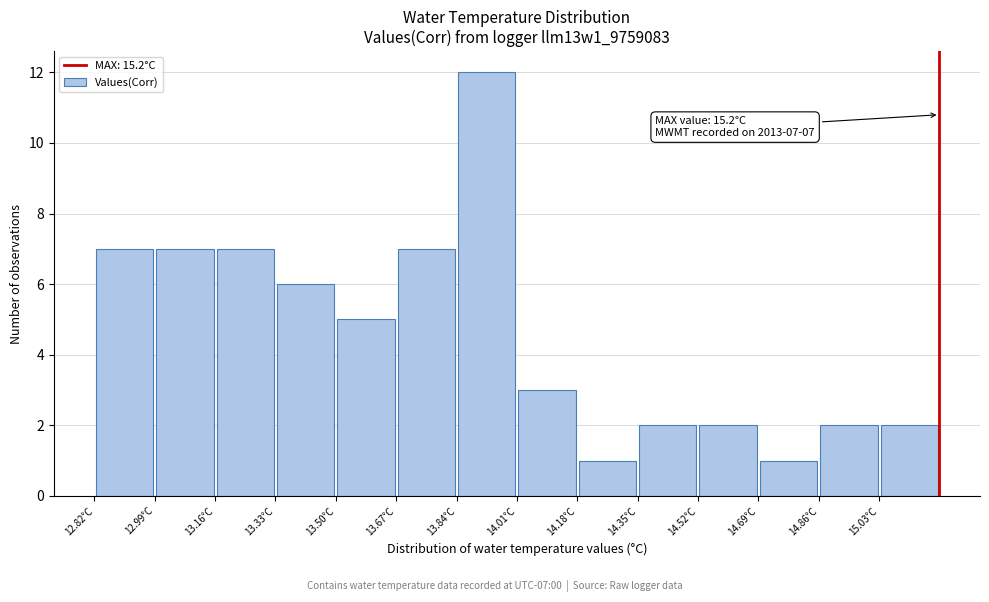

Which range on the x-axis has the tallest bar?

13.84 to 14.01